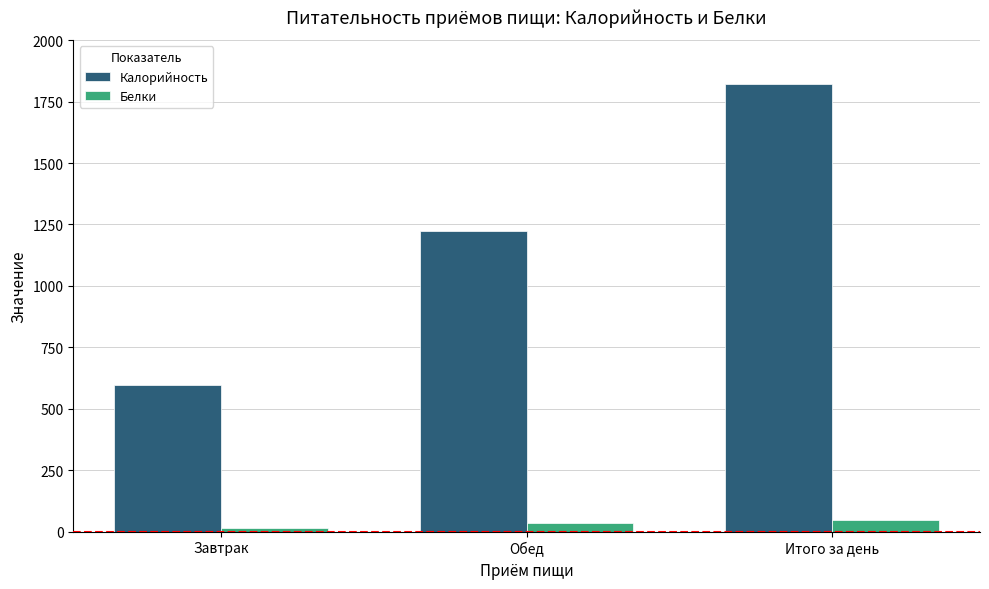

Which category has the highest value across all series?

Итого за день